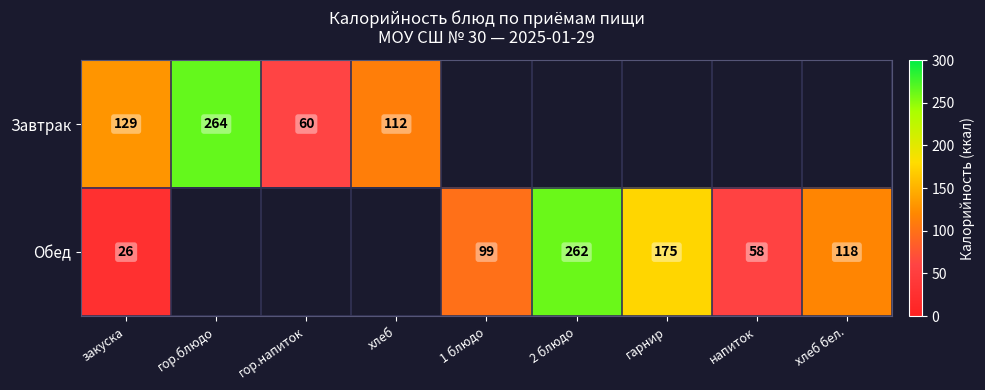

At how many categories does at least one series exceed 97?

7